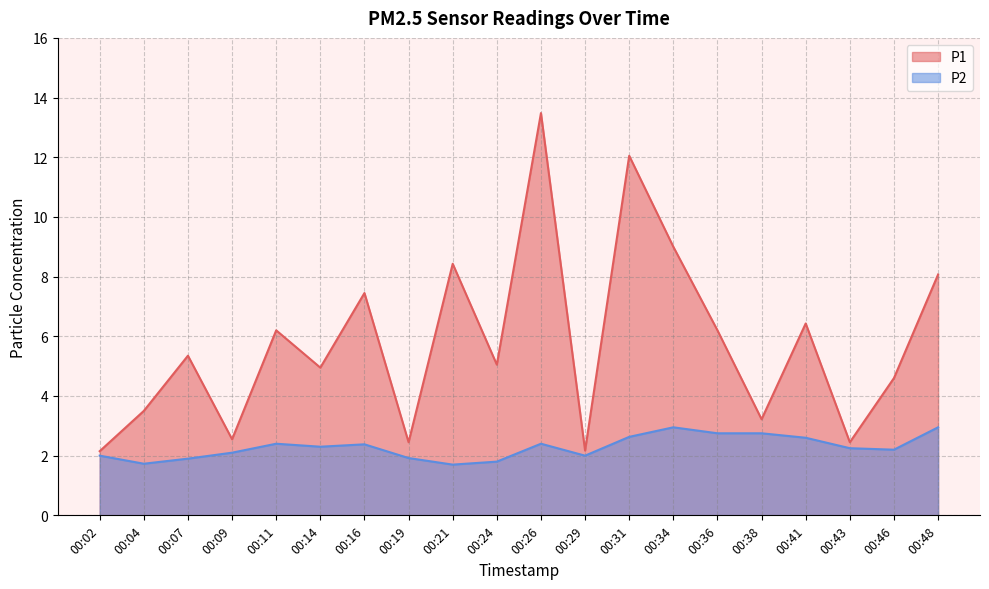

Rank the series by their average value, from lowest to highest.

P2, P1